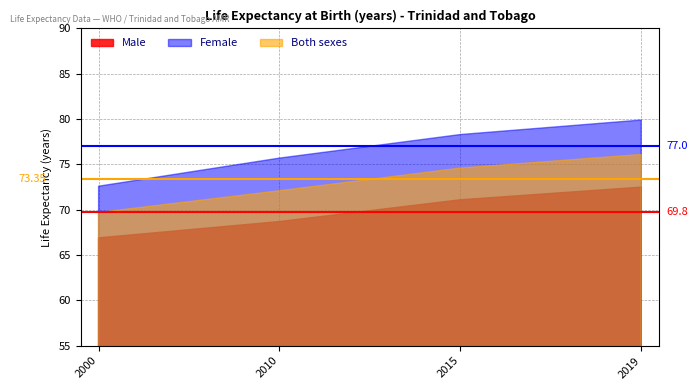

What is the total value across all series at 2019?

228.5